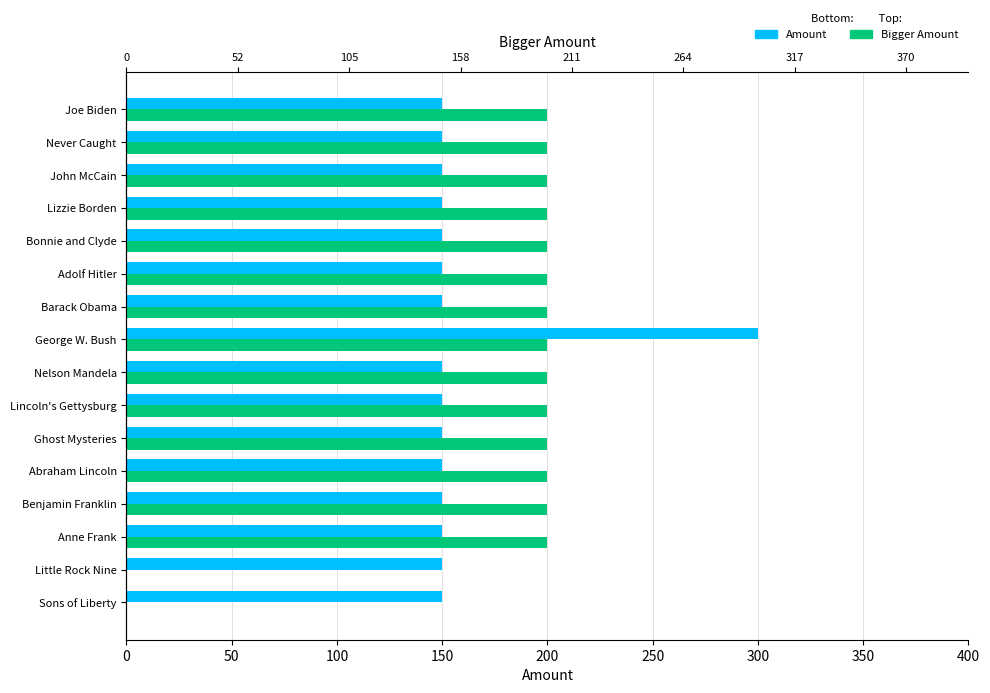

Are the bars grouped side by side (vs. stacked)?

Yes